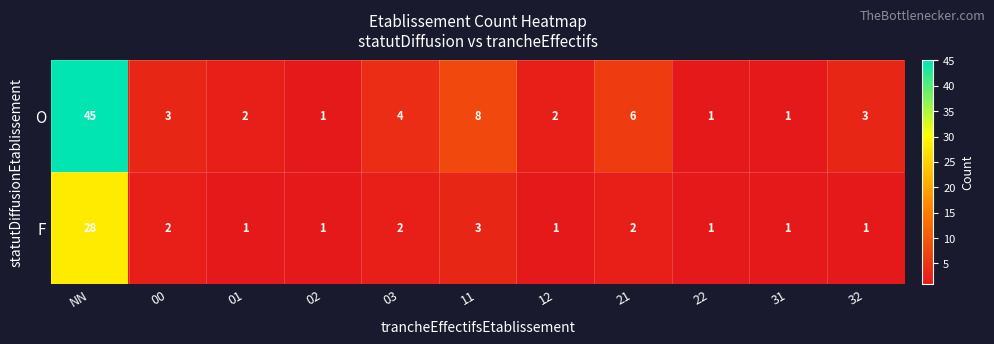

What is the average value of the O series?

7